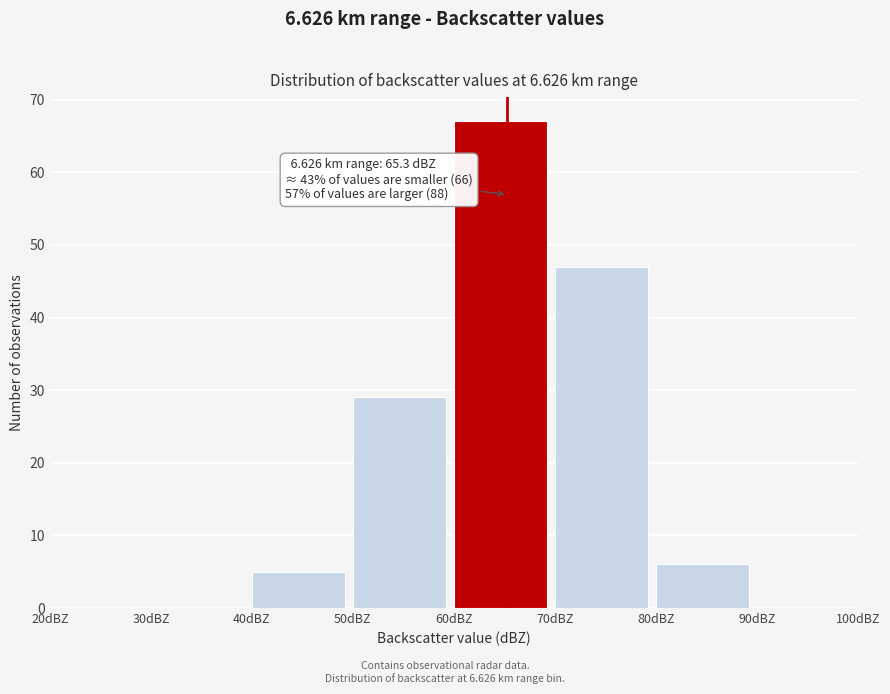

Over which range of the x-axis is the bar tallest?

60 to 70